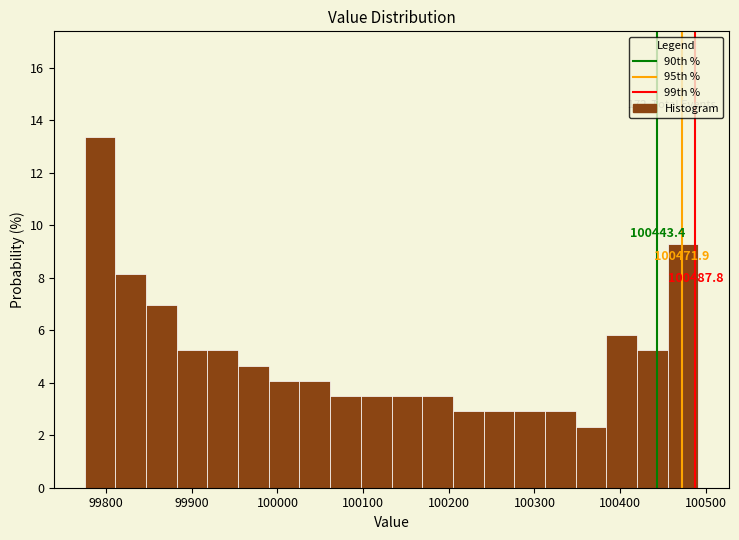

Read against the x-axis, roughly where is the centre of the tallest bar?

99790